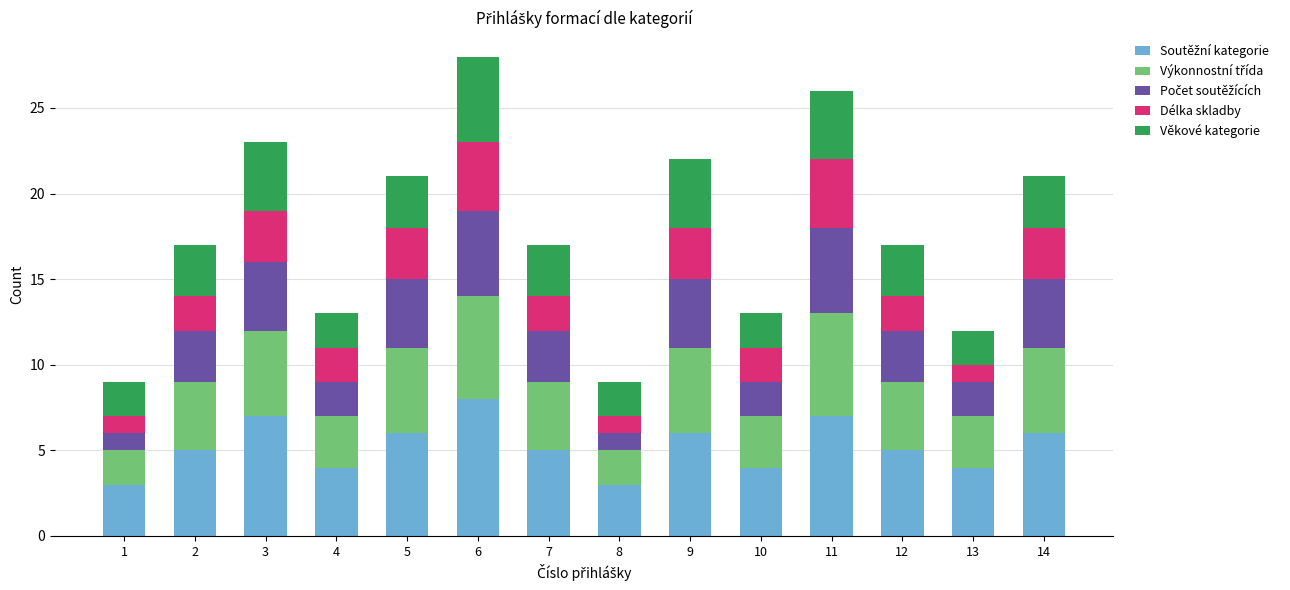

What is the total value across all series at 11?

26